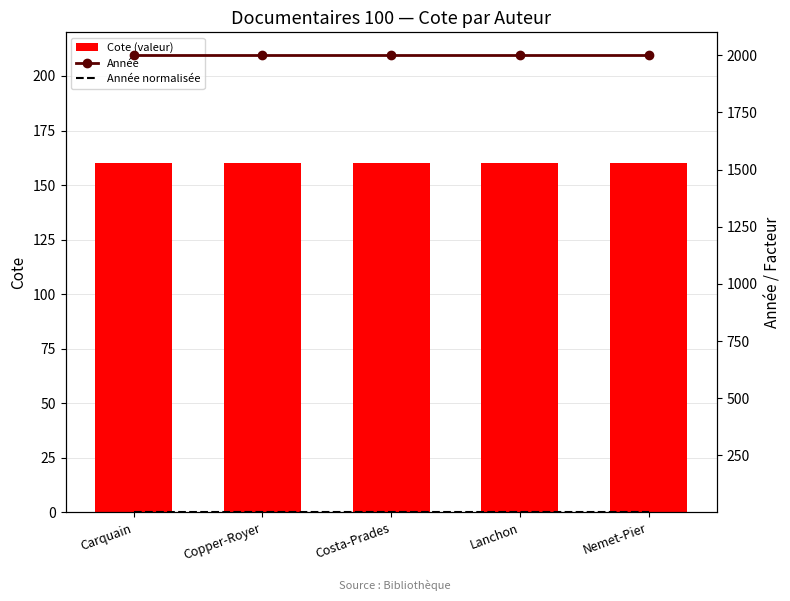

What is the sum of all Année normalisée values?

6.0